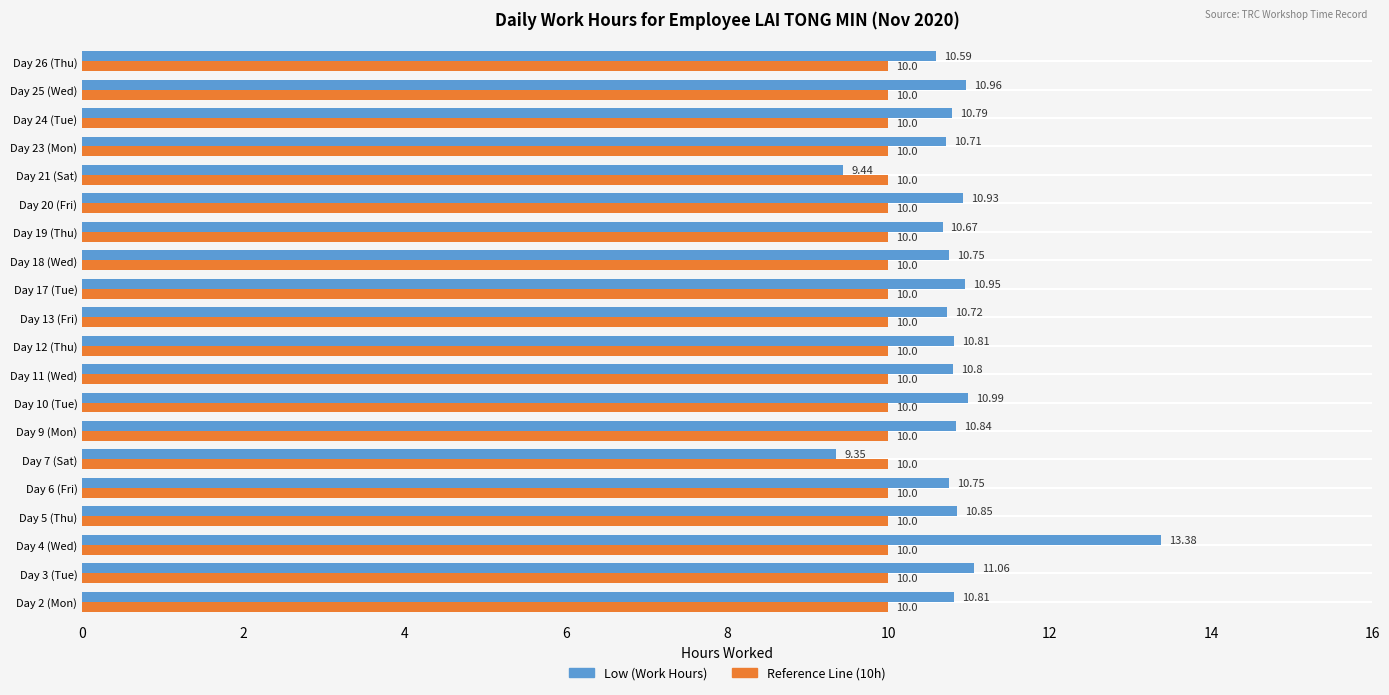

Which series has the widest spread of values?

Low (Work Hours)